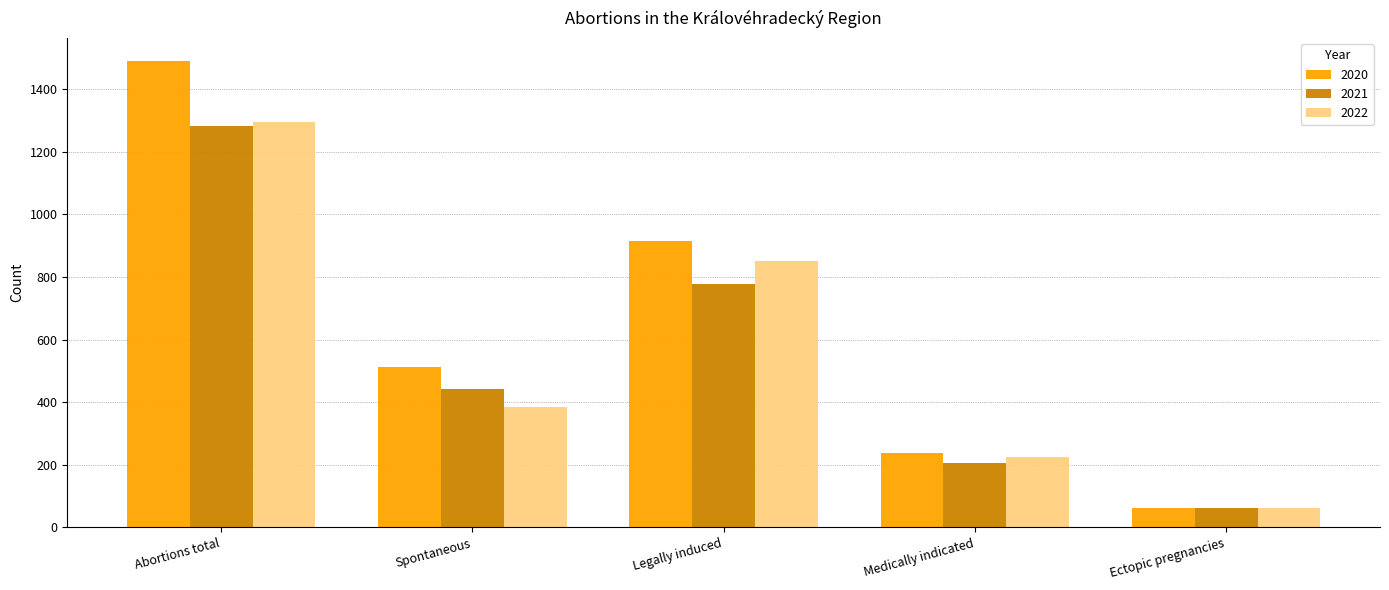

Which category has the highest value in the 2021 series?

Abortions total